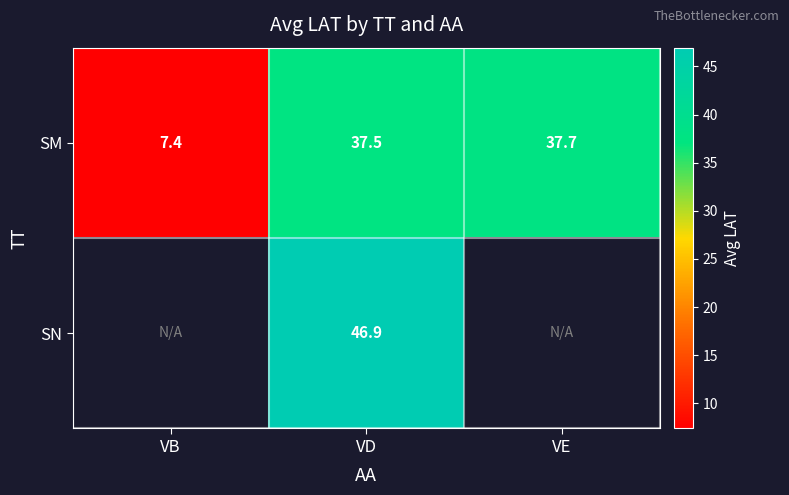

The SM series shows 12.5 at VB. True or false?

False